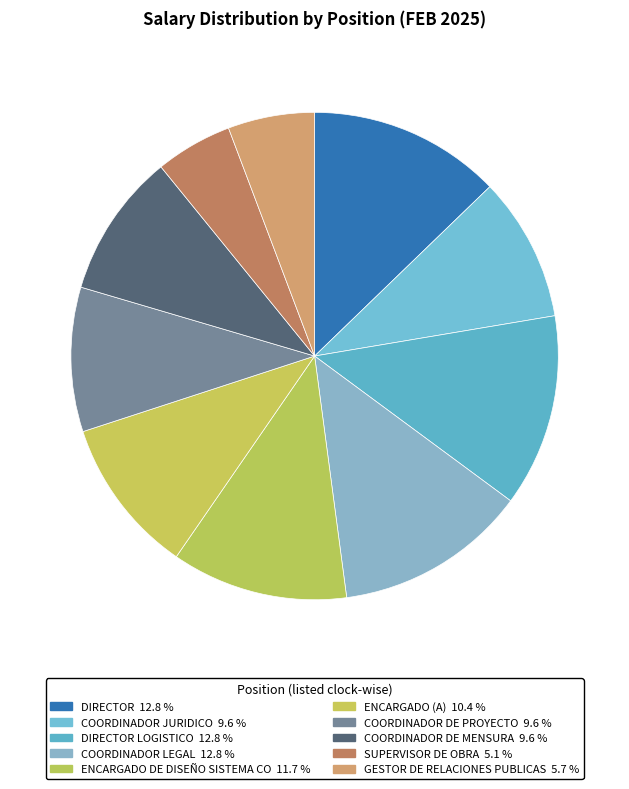

Rank the categories by value from lowest to highest.

SUPERVISOR DE OBRA, GESTOR DE RELACIONES PUBLICAS, COORDINADOR JURIDICO, COORDINADOR DE PROYECTO, COORDINADOR DE MENSURA, ENCARGADO (A), ENCARGADO DE DISEÑO SISTEMA CO, DIRECTOR, DIRECTOR LOGISTICO, COORDINADOR LEGAL